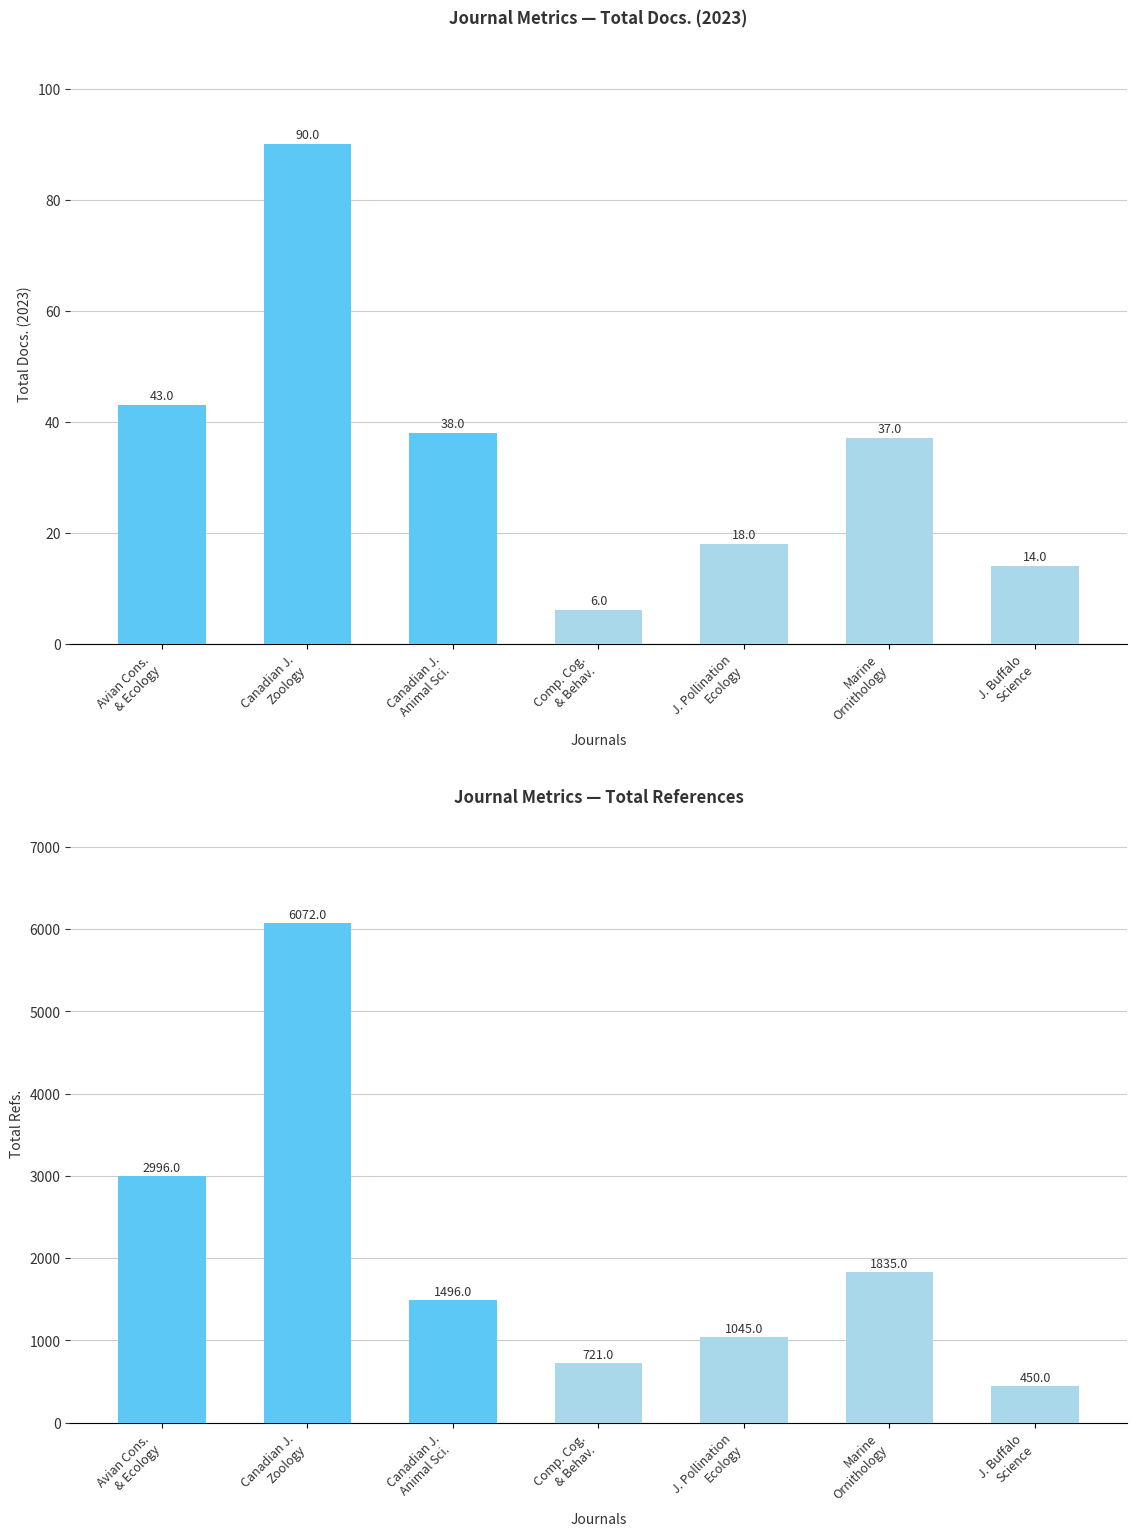

At how many categories does at least one series exceed 2474?

2